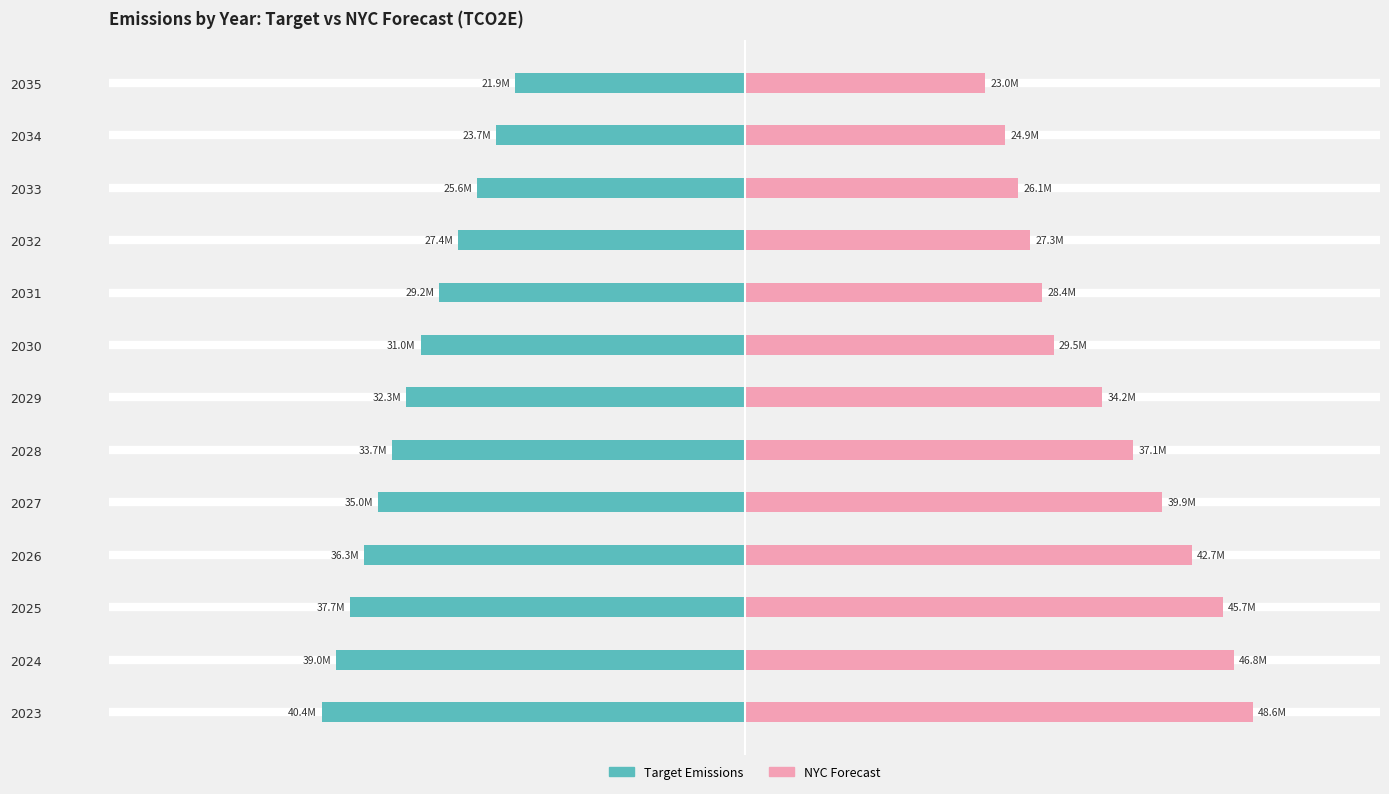

Rank the series by their average value, from highest to lowest.

NYC Forecast, Target Emissions